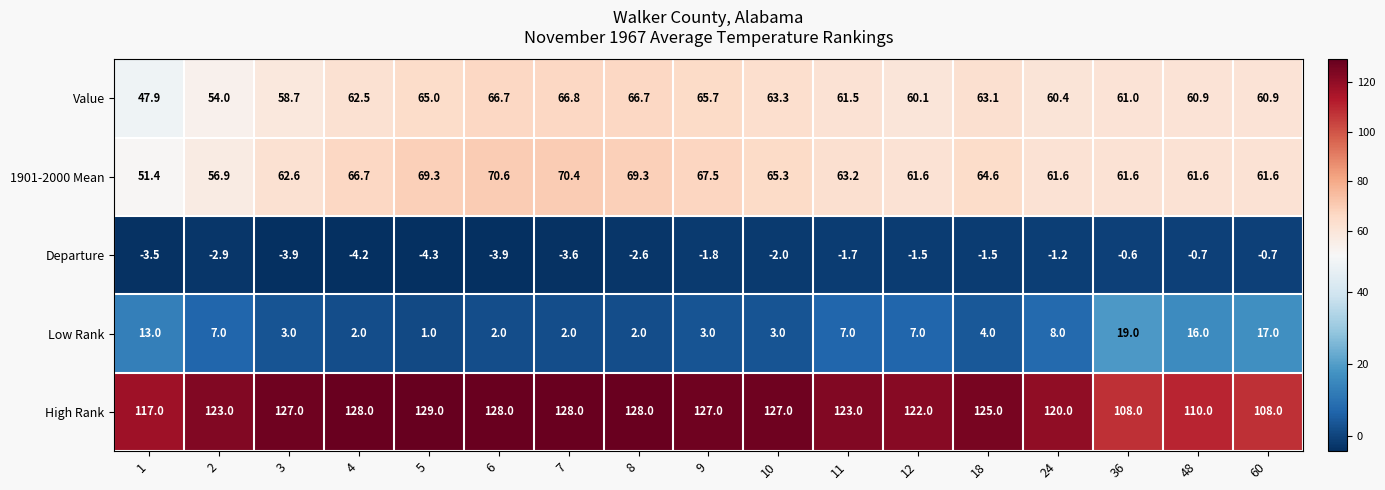

Where does the Departure series first go above -2?

9